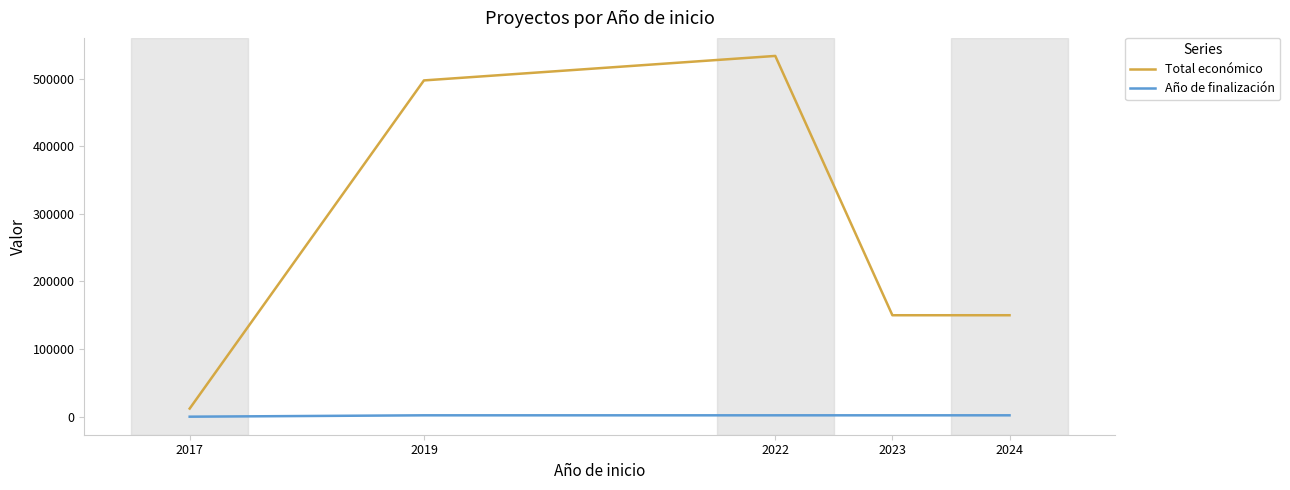

Which series has the largest total across all categories?

Total económico